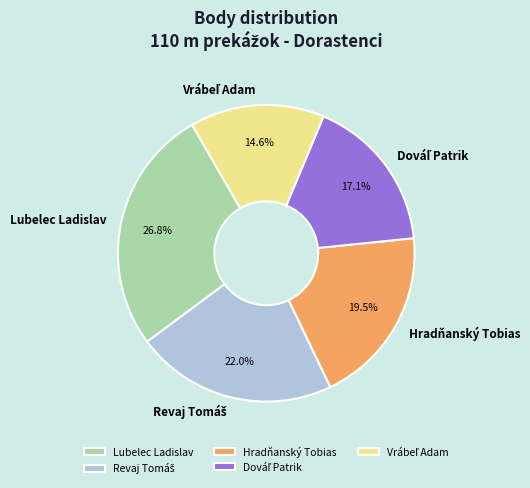

To the nearest percent, what is the difference between the largest and smallest slice percentages?

12%